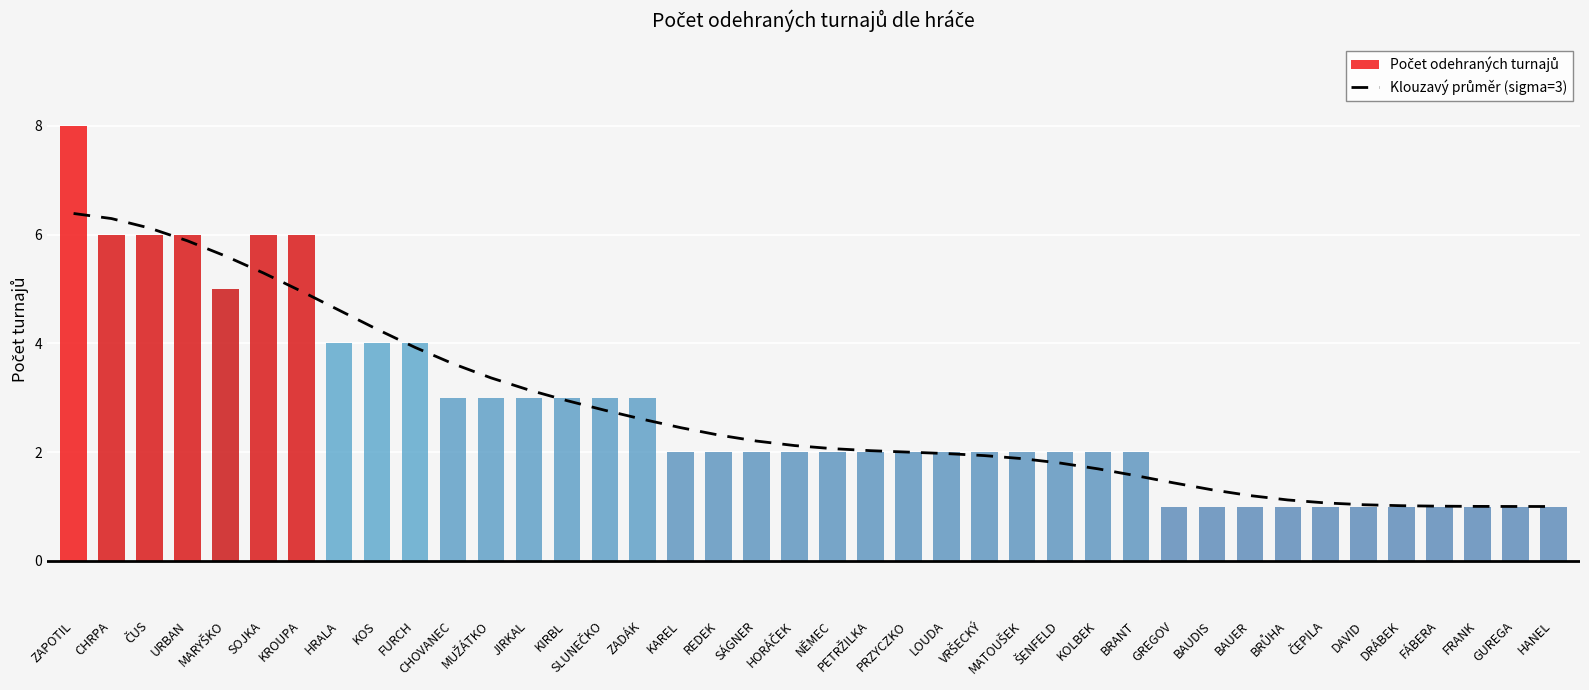

List the labels in order of value, smallest first.

HANEL, GUREGA, FRANK, FÁBERA, DRÁBEK, DAVID, ČEPILA, BRŮHA, BAUER, BAUDIS, GREGOV, BRANT, KOLBEK, ŠENFELD, MATOUŠEK, VRŠECKÝ, LOUDA, PRZYCZKO, PETRŽILKA, NĚMEC, HORÁČEK, SÁGNER, REDEK, KAREL, ZADÁK, SLUNEČKO, KIRBL, JIRKAL, MUŽÁTKO, CHOVANEC, FURCH, KOS, HRALA, KROUPA, SOJKA, MARYŠKO, URBAN, ČUS, CHRPA, ZAPOTIL